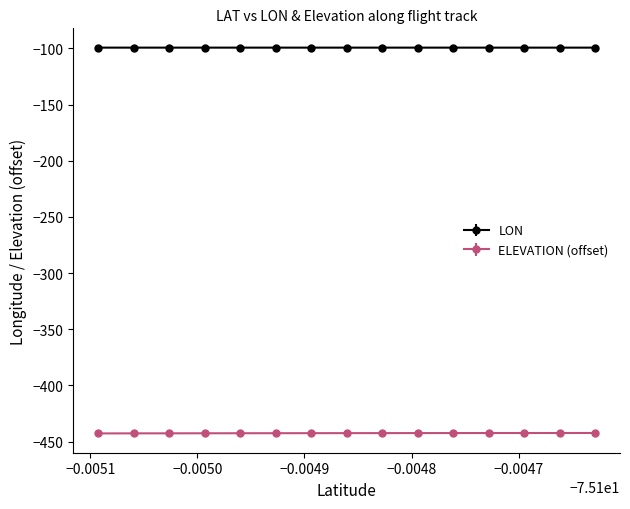

True or false: ELEVATION (offset) and LON cross at least once.

False